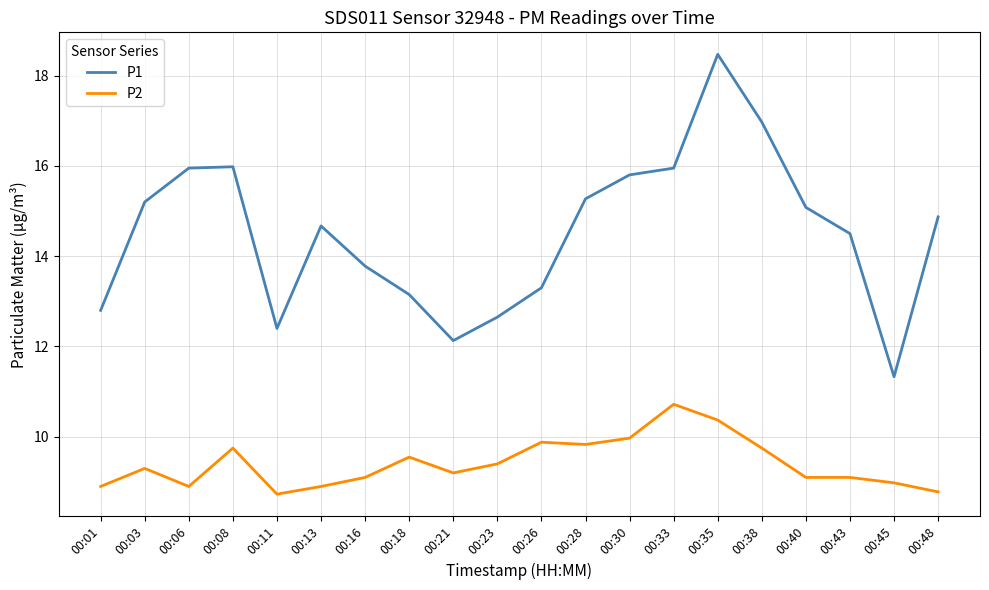

Does the chart have visible grid lines?

Yes